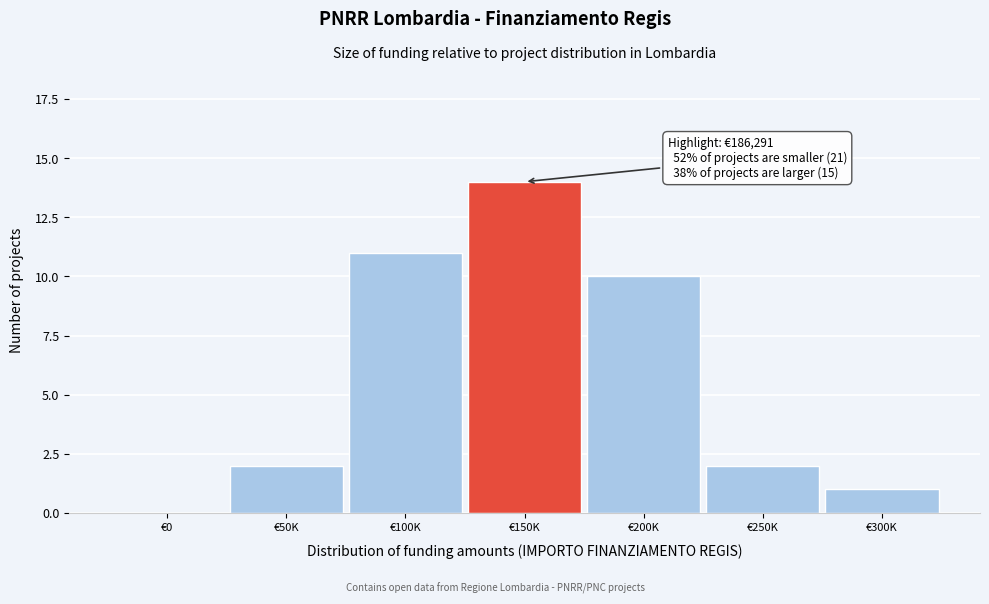

Reading left to right, list all the values displayed in this chart.

€0=0	€50K=2	€100K=11	€150K=14	€200K=10	€250K=2	€300K=1